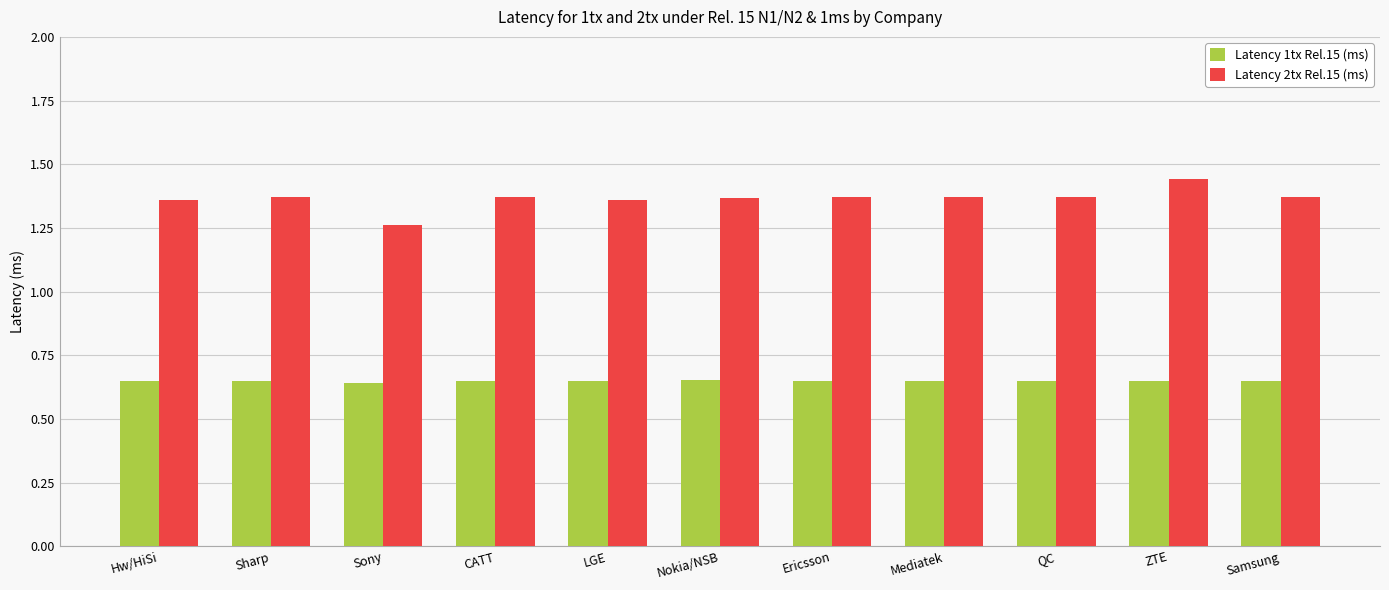

Is the value of Latency 2tx Rel.15 (ms) at Sony greater than the value of Latency 1tx Rel.15 (ms) at Ericsson?

Yes